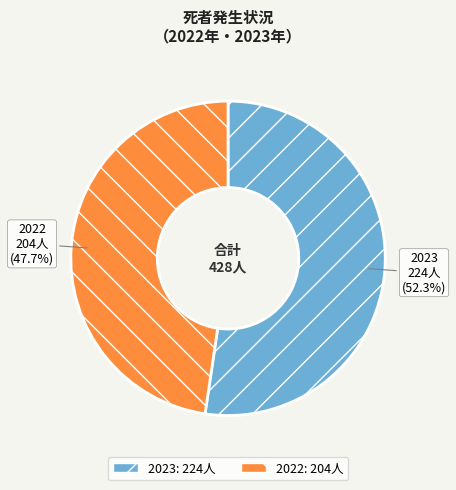

Approximately how many times larger is the value at 2022 compared to 2023?

0.9